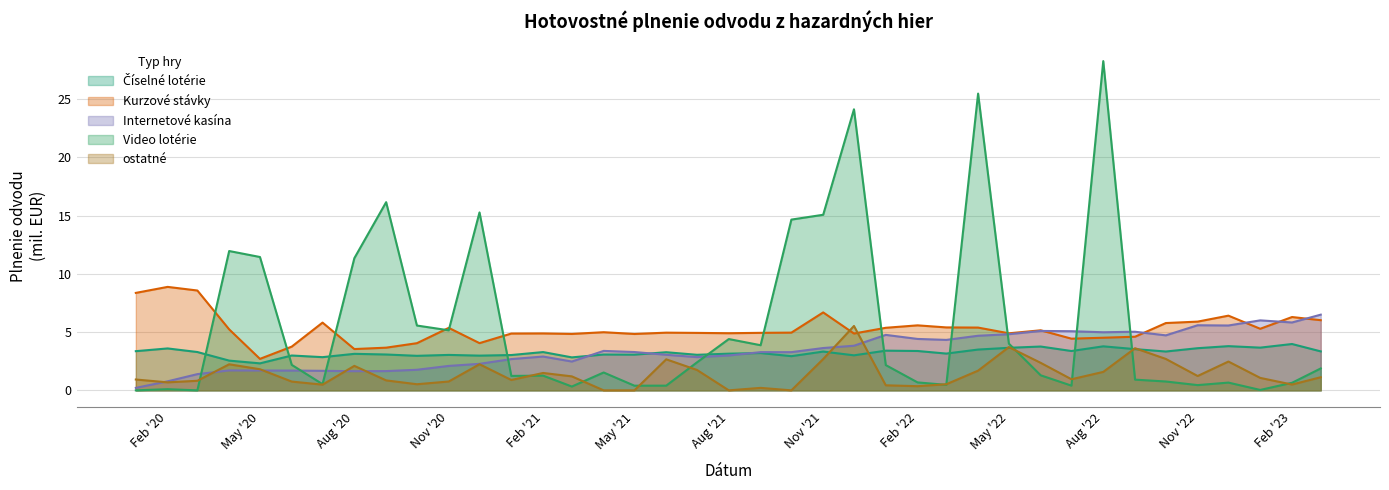

Count the number of data series in this chart.

5